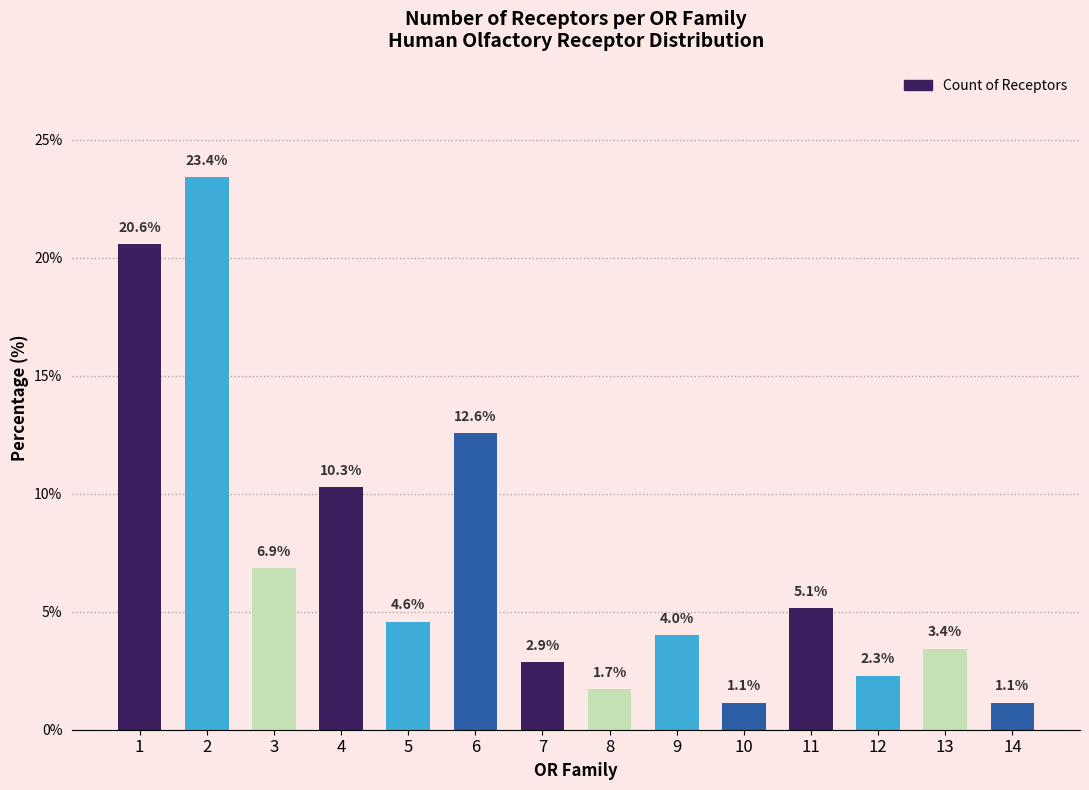

What is the change in value from 4 to 13?

-6.9